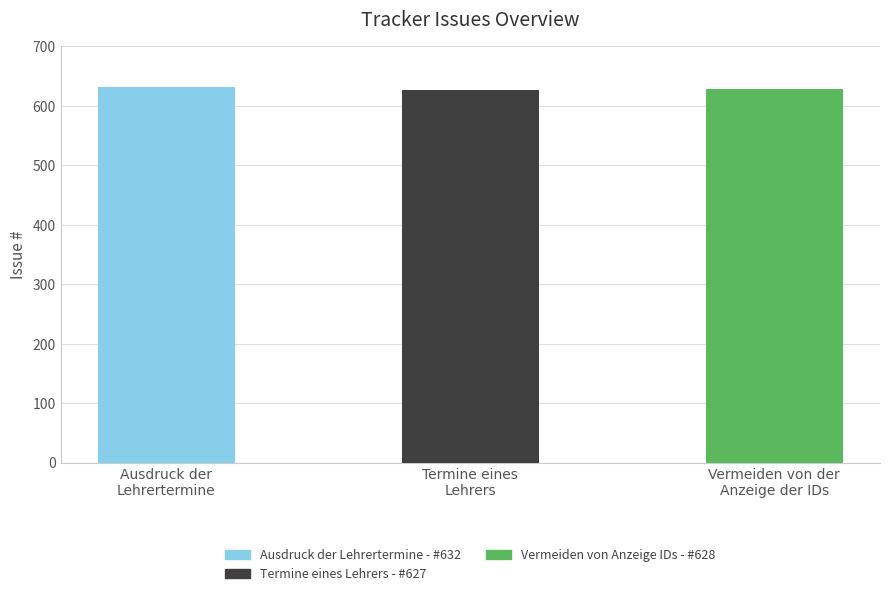

What is the value of the 1st bar from the left?

632